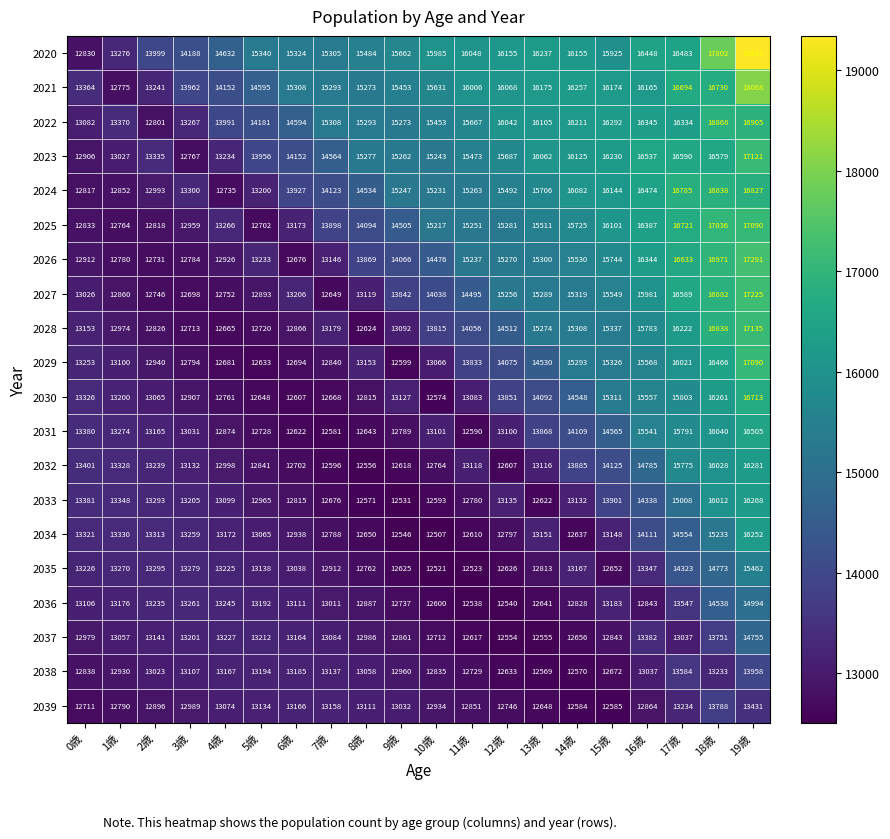

At how many categories does at least one series exceed 17463?

2